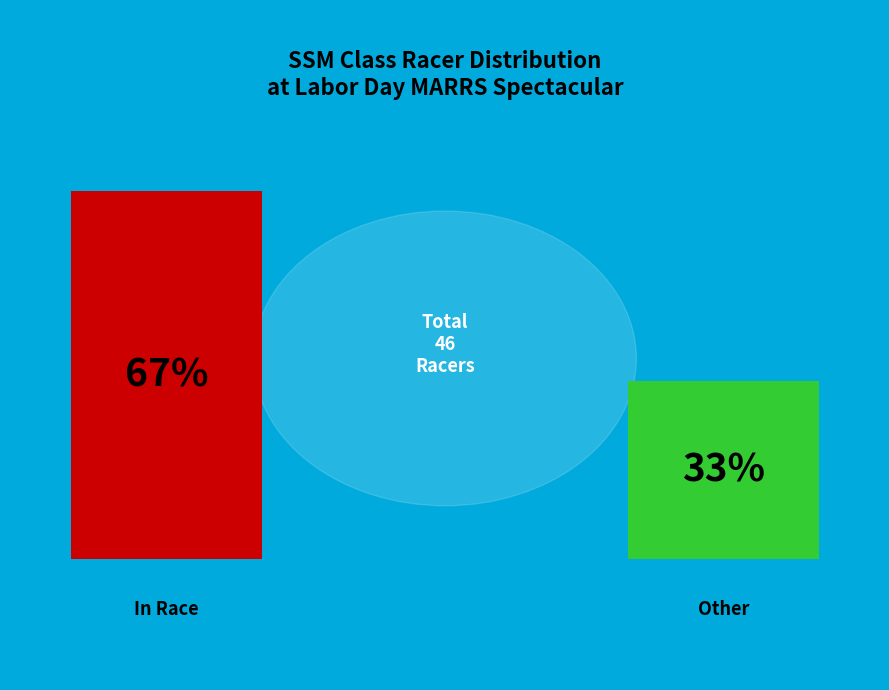

Does SSM (In Race) represent more than half of the total?

Yes